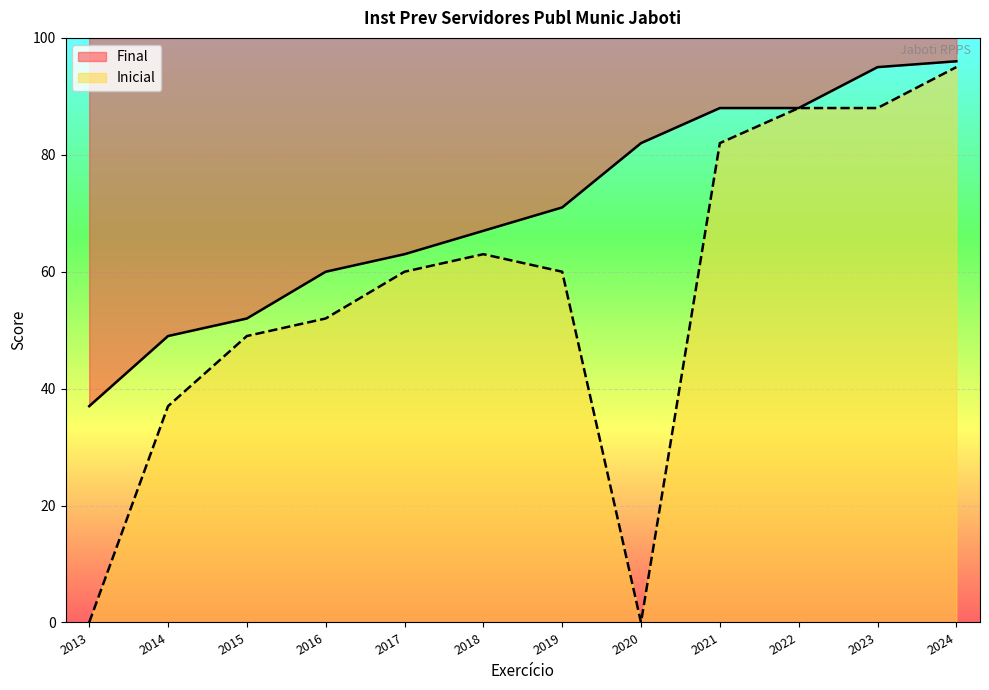

Which category has the lowest value in the Final series?

2013